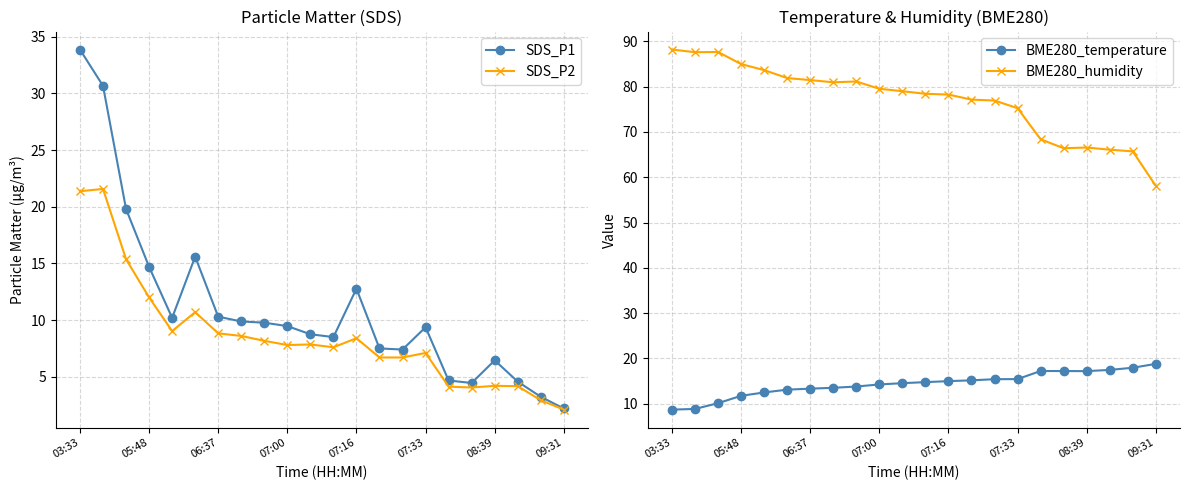

Which category has the highest value across all series?

03:33